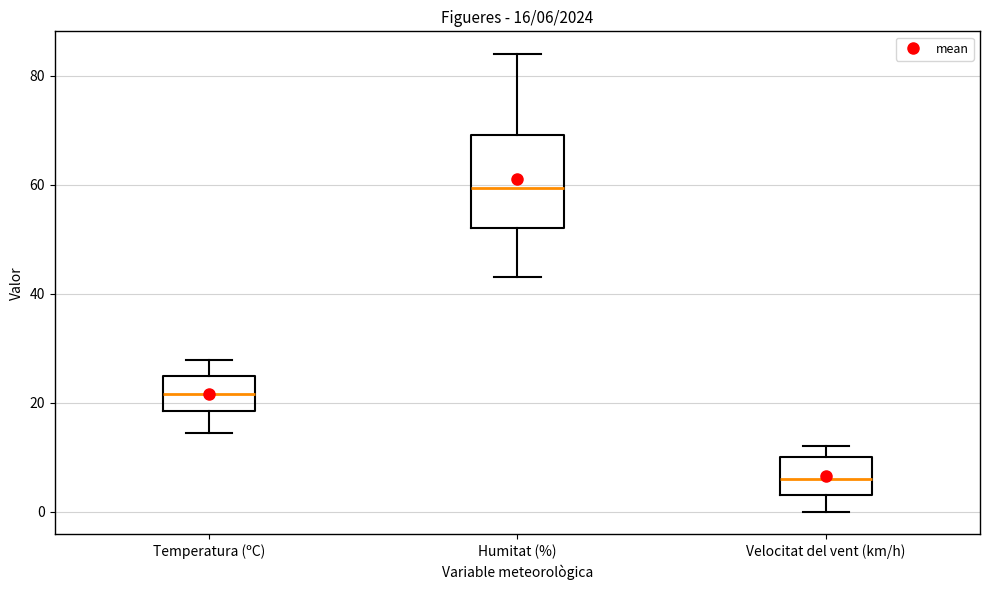

Which box has the highest median line?

Humitat (%)